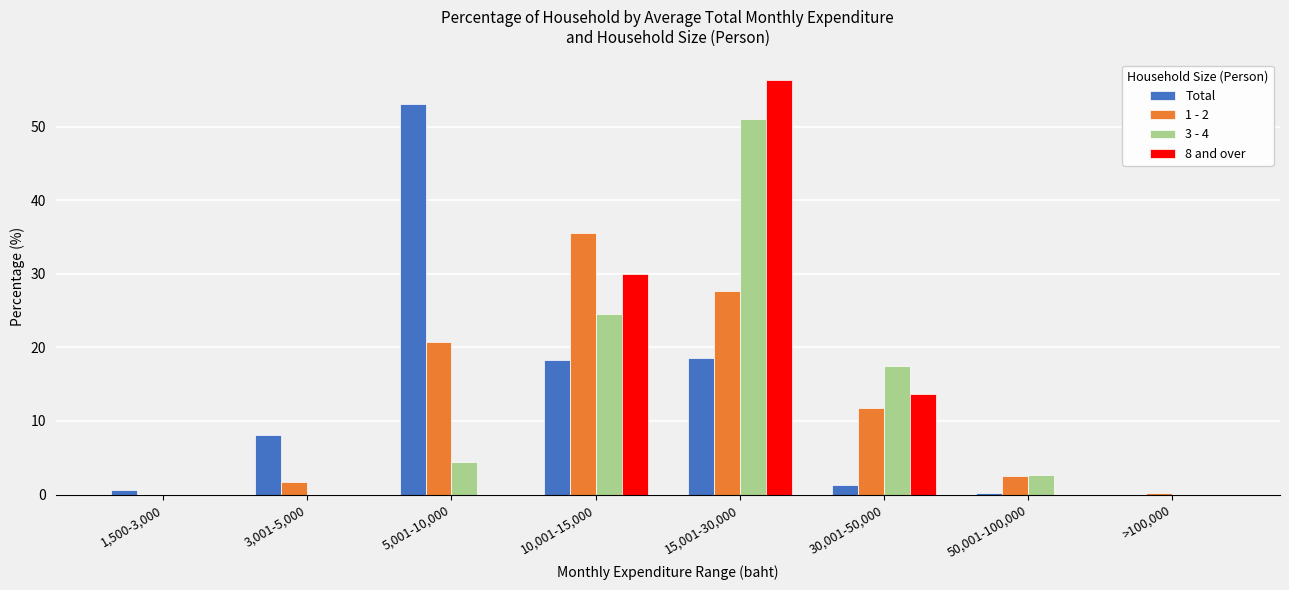

At which category is the sum across all series the highest?

15,001-30,000